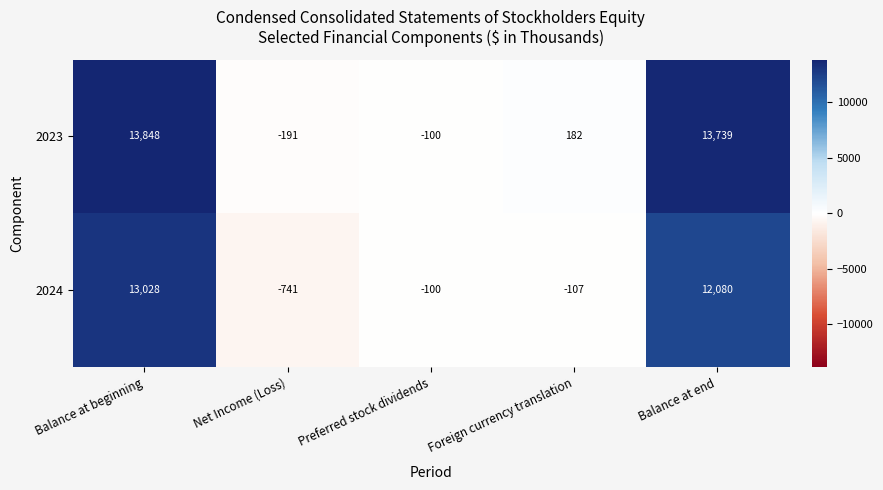

Rank the series by their maximum value, from lowest to highest.

2024, 2023